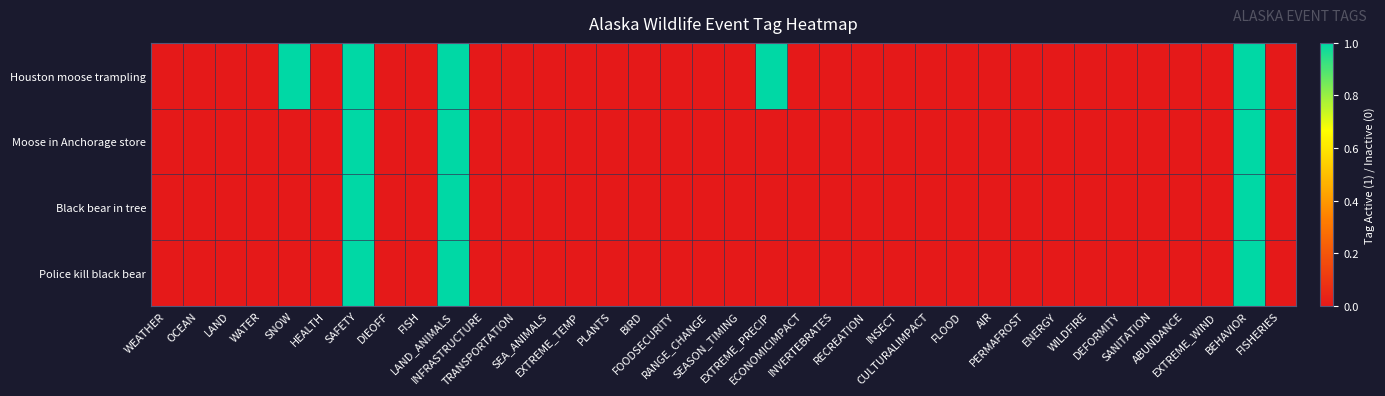

How many data points does each series have?

36